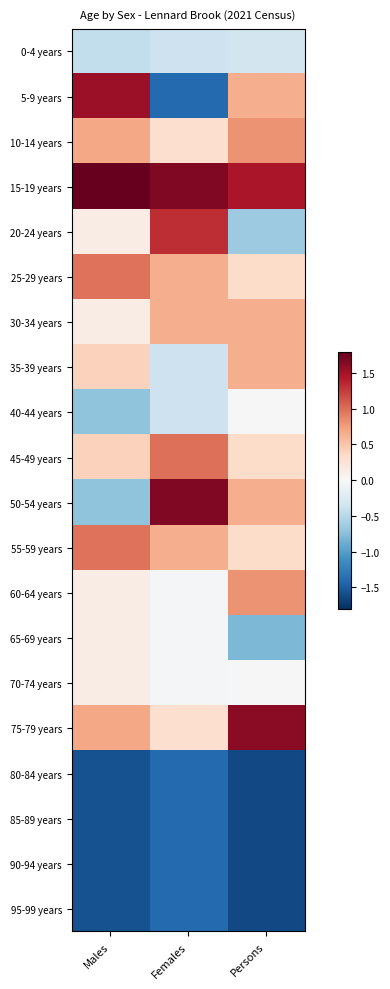

Which series has the widest spread of values?

5-9 years